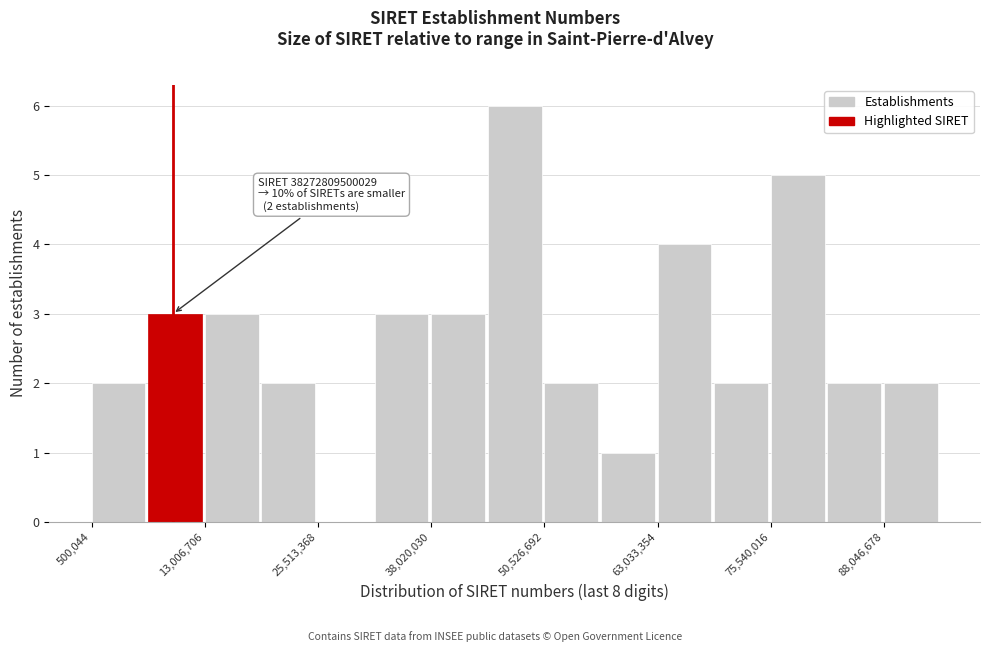

Around what value on the x-axis is the tallest bar? Give the approximate position of its centre, as read against the axis.

48000000